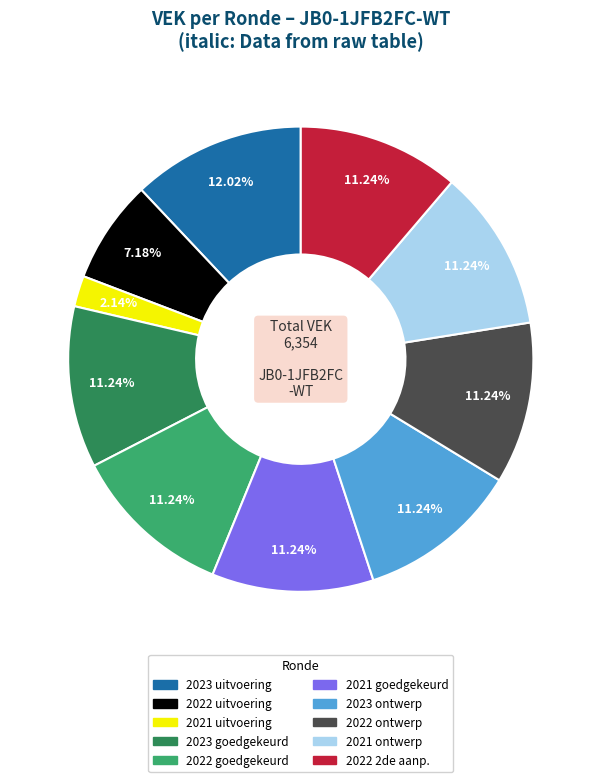

To the nearest percent, what is the average slice percentage?

10%